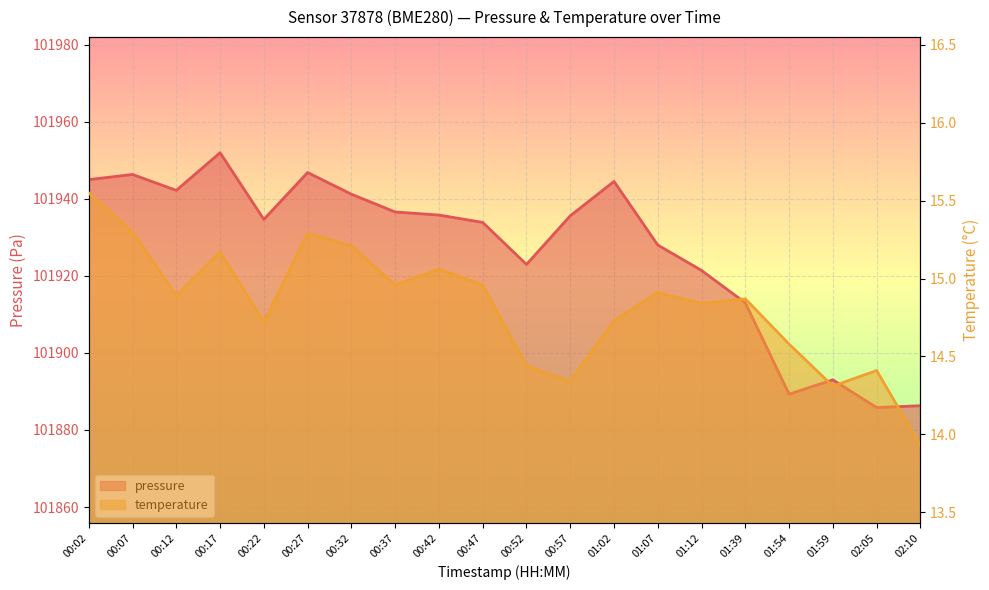

Reading right to left, what are all the values shown in this chart?

pressure: 02:10=101886.3	02:05=101885.8	01:59=101893.0	01:54=101889.3	01:39=101913.0	01:12=101921.4	01:07=101928.0	01:02=101944.5	00:57=101935.6	00:52=101922.9	00:47=101933.8	00:42=101935.8	00:37=101936.6	00:32=101941.2	00:27=101946.8	00:22=101934.6	00:17=101951.9	00:12=101942.2	00:07=101946.3	00:02=101944.9
temperature: 02:10=13.9	02:05=14.4	01:59=14.3	01:54=14.6	01:39=14.9	01:12=14.8	01:07=14.9	01:02=14.7	00:57=14.3	00:52=14.4	00:47=15.0	00:42=15.1	00:37=15.0	00:32=15.2	00:27=15.3	00:22=14.7	00:17=15.2	00:12=14.9	00:07=15.3	00:02=15.6